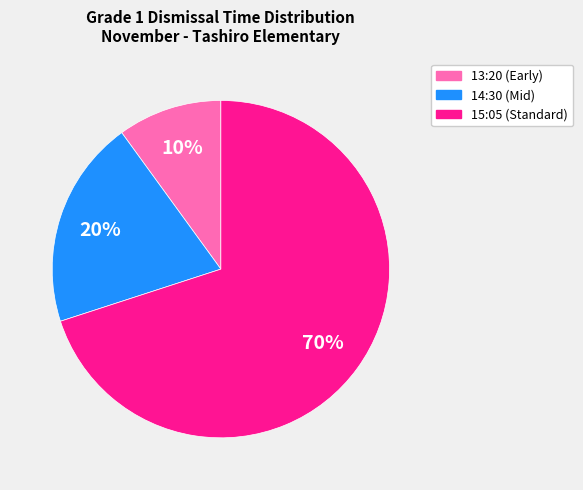

To the nearest percent, what is the average slice percentage?

33%